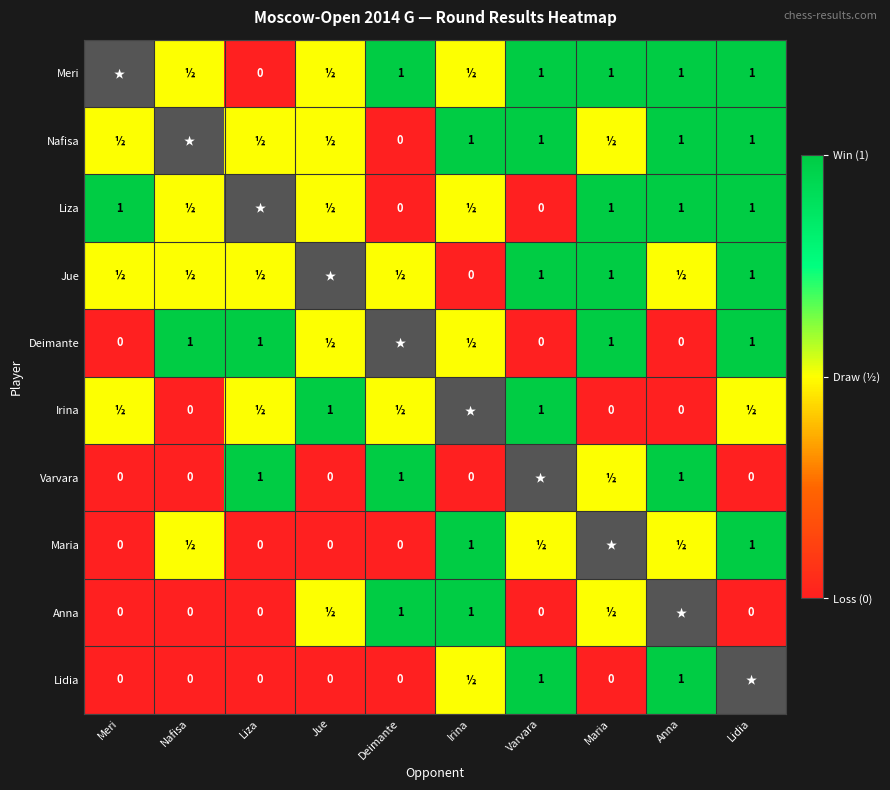

The Liza series shows 0.9 at Deimante. True or false?

False